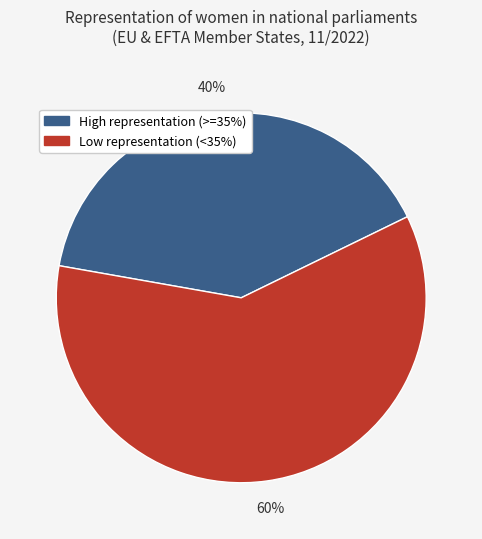

Which category has the biggest portion of the pie?

Low representation (<35%)